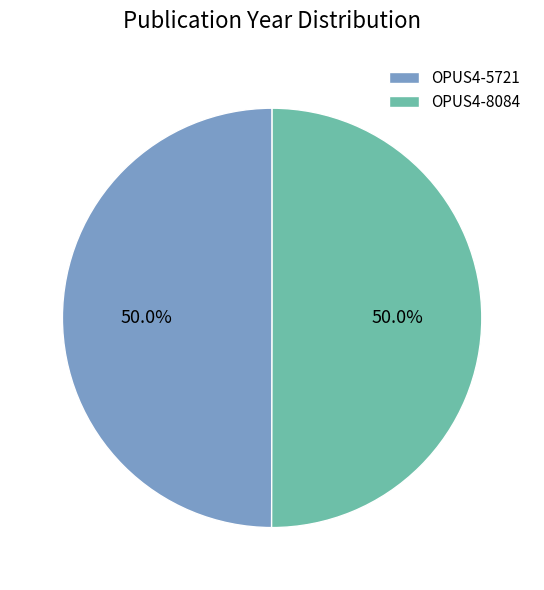

Approximately how many times larger is the value at OPUS4-5721 compared to OPUS4-8084?

1.0